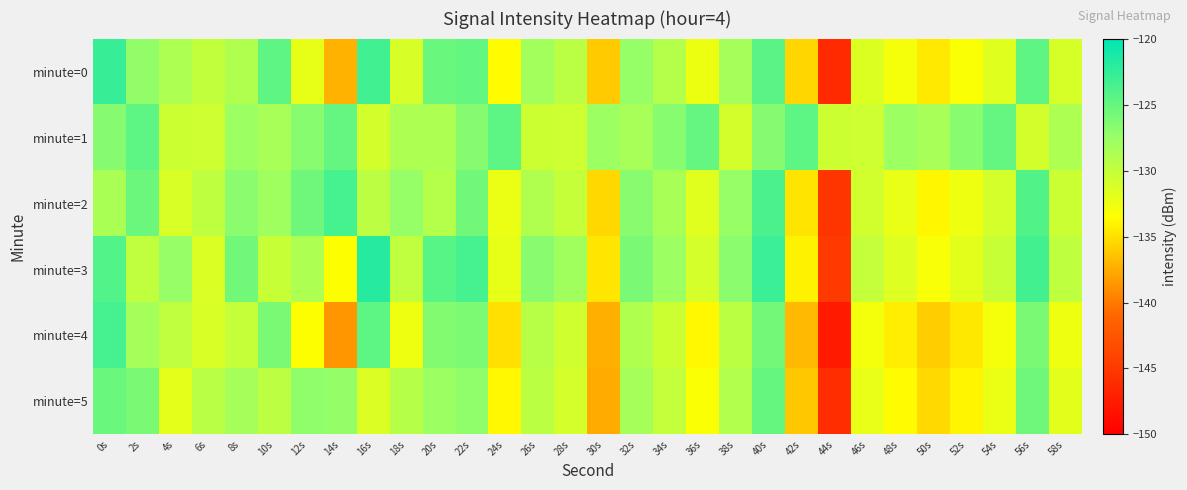

Which series has the widest spread of values?

minute=4